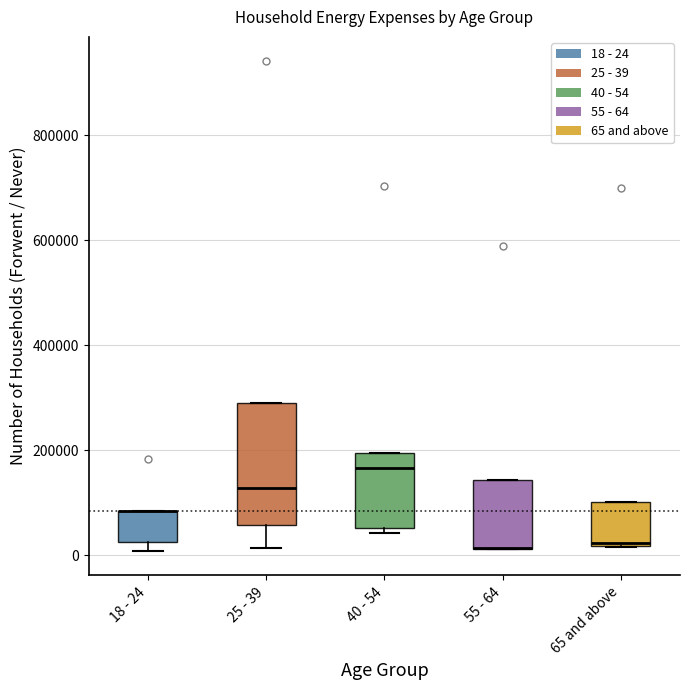

Comparing the boxes themselves (not the whiskers), which one is the tallest?

25 - 39